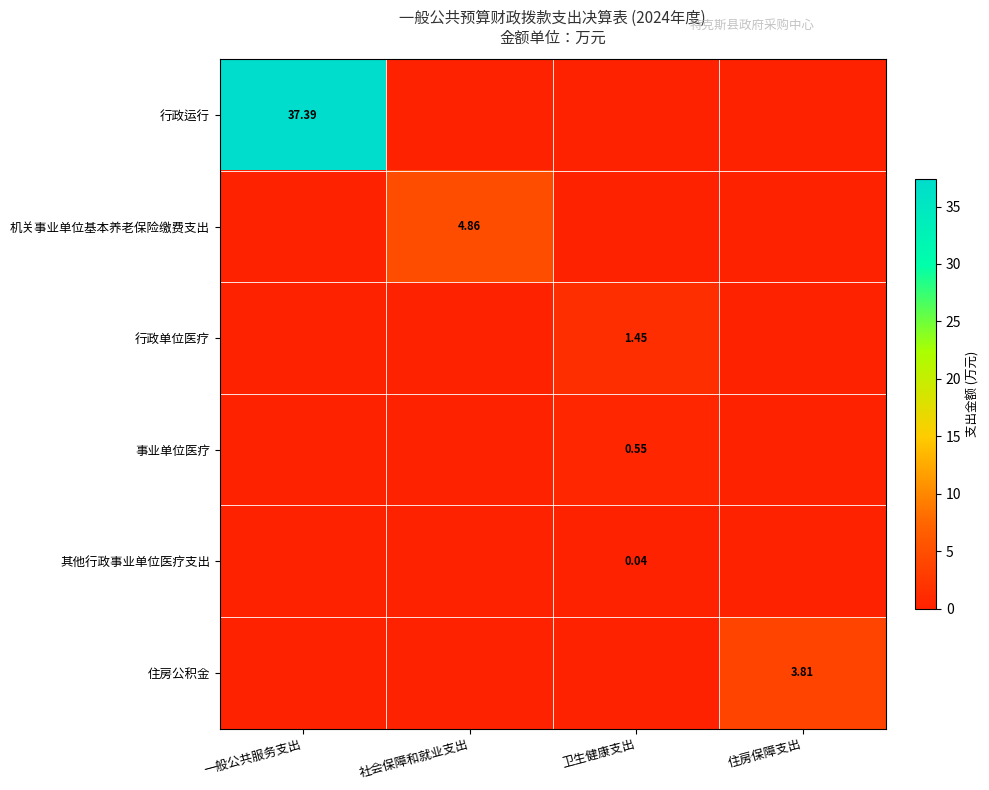

How many values in 住房公积金 are above zero?

1